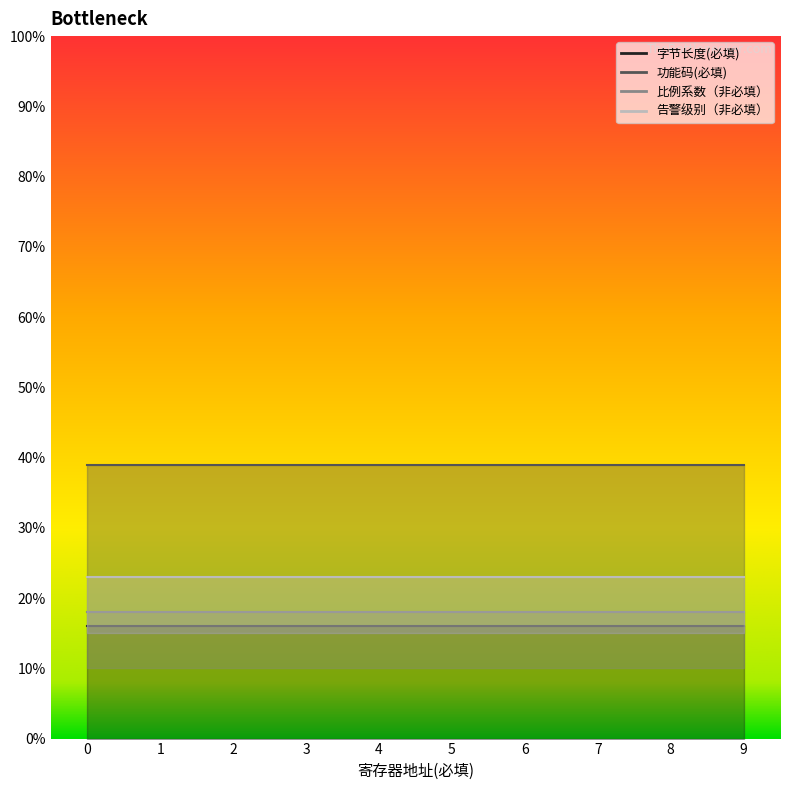

True or false: 比例系数（非必填） has a value of 0 at 6.

False